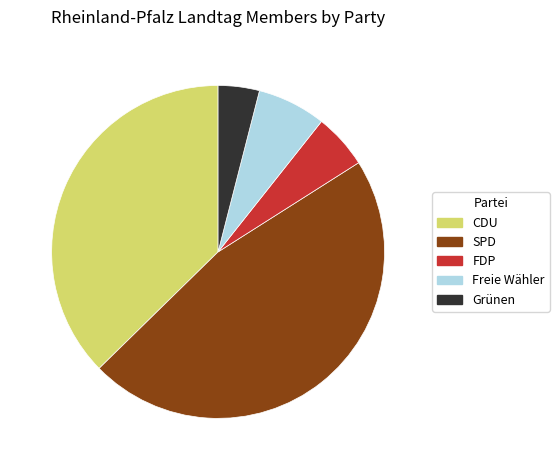

Combined, do CDU and Freie Wähler account for over 50%?

No